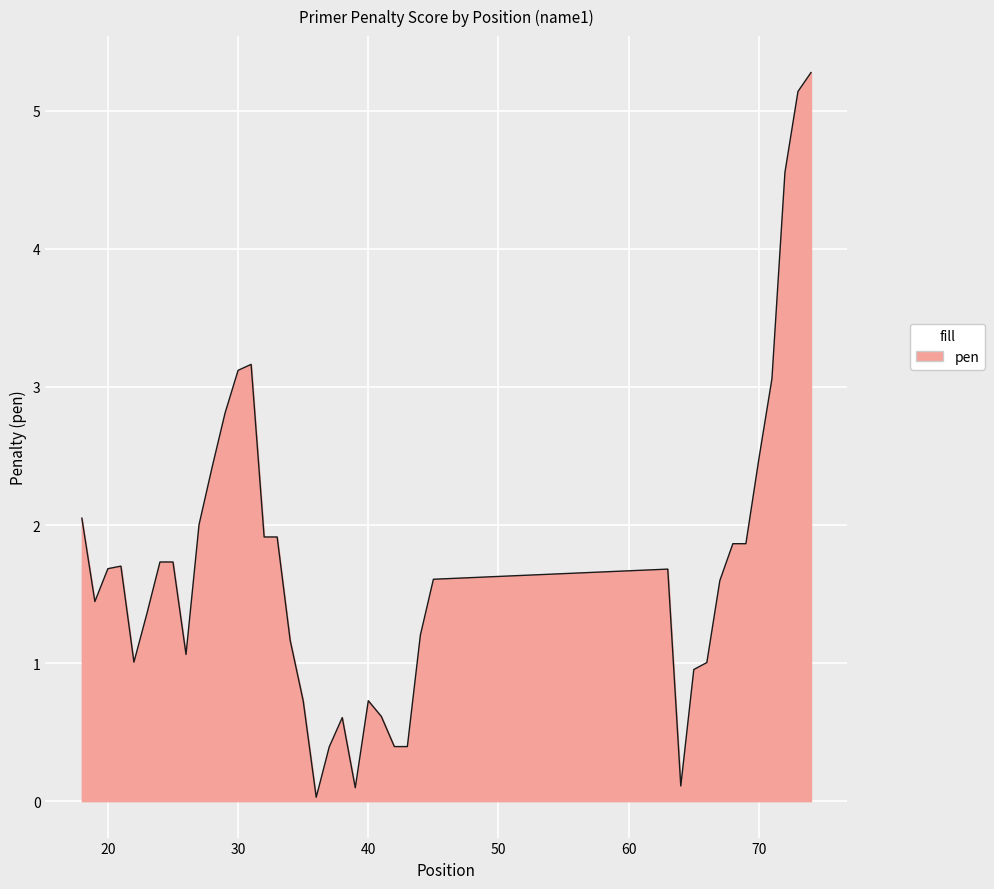

What is the sum of all values?

68.7